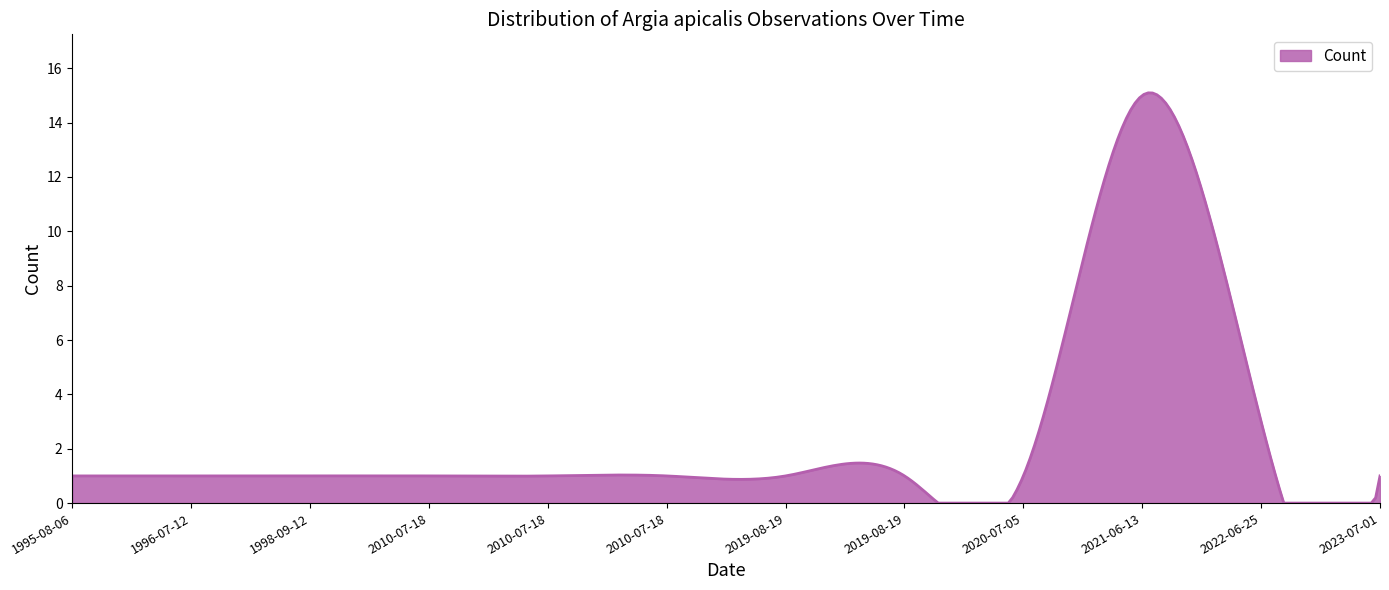

What is the difference between the maximum and minimum values?

15.1